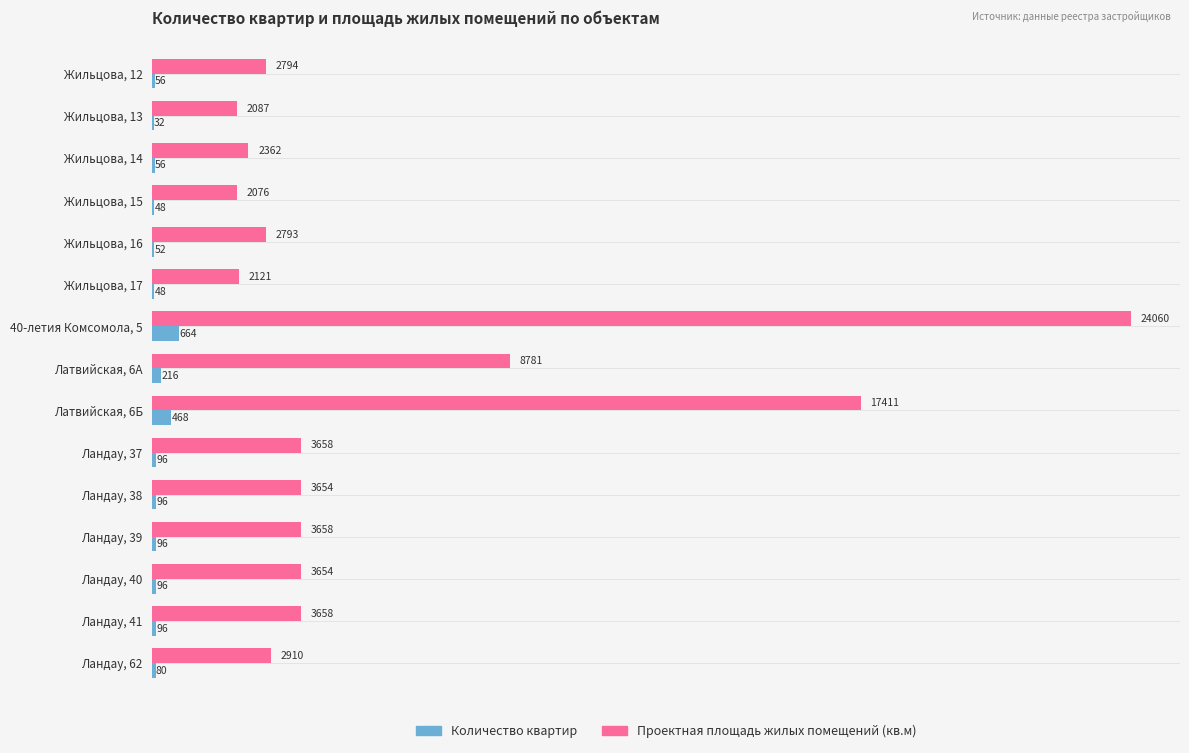

What is the greatest value displayed?

24060